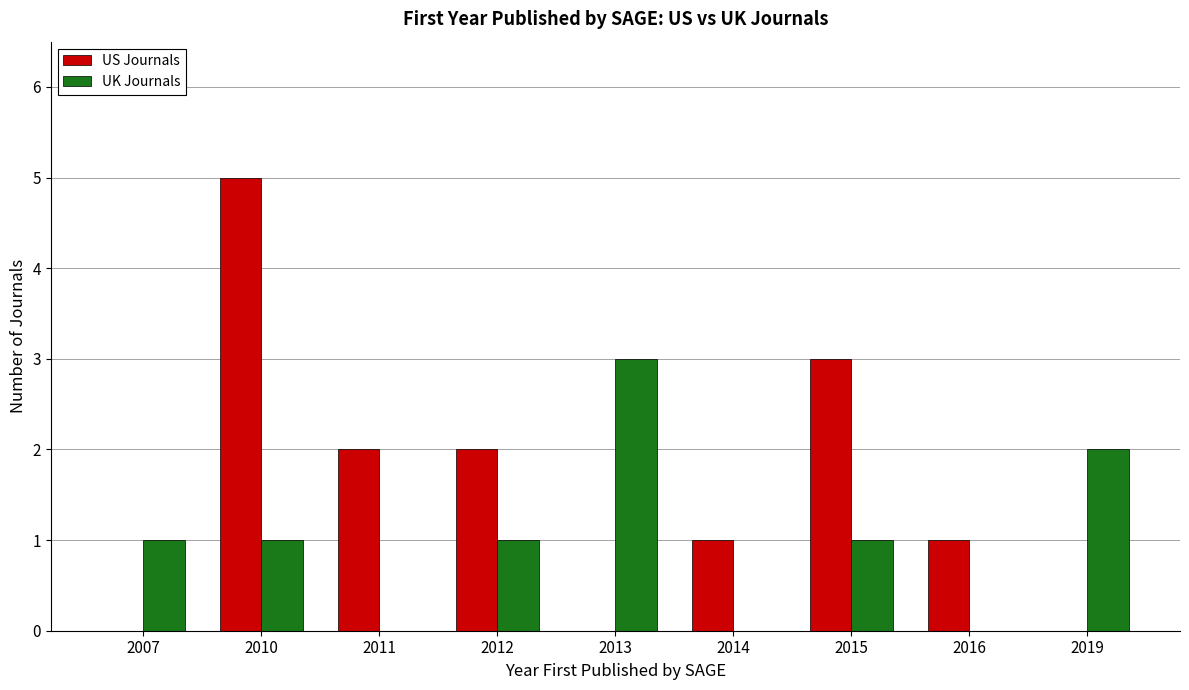

Reading left to right, transcribe all the data shown in this chart.

US Journals: 2007=0	2010=5	2011=2	2012=2	2013=0	2014=1	2015=3	2016=1	2019=0
UK Journals: 2007=1	2010=1	2011=0	2012=1	2013=3	2014=0	2015=1	2016=0	2019=2